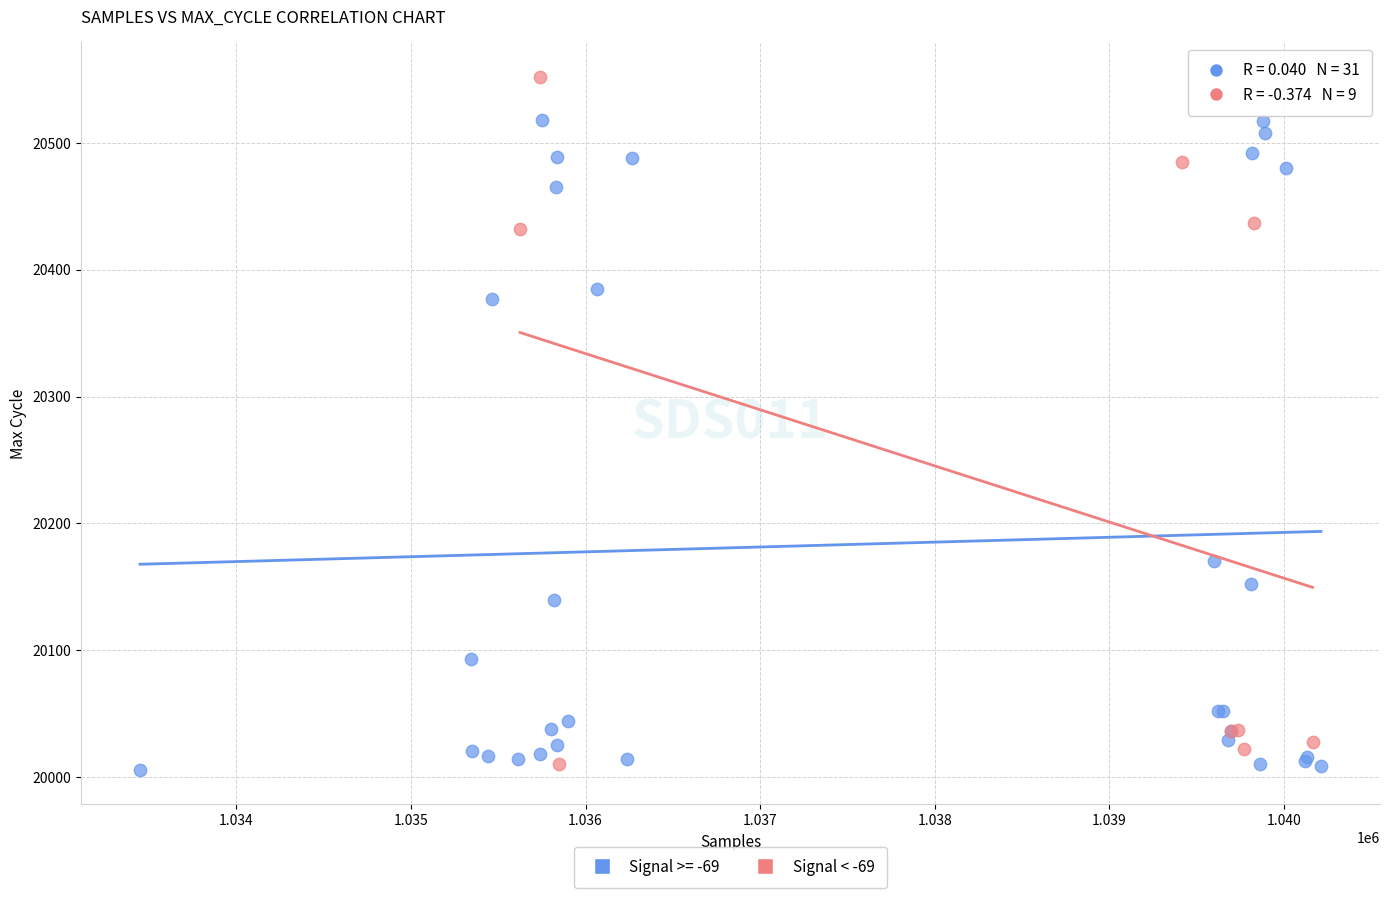

Which series contains the highest Y value?

Signal < -69